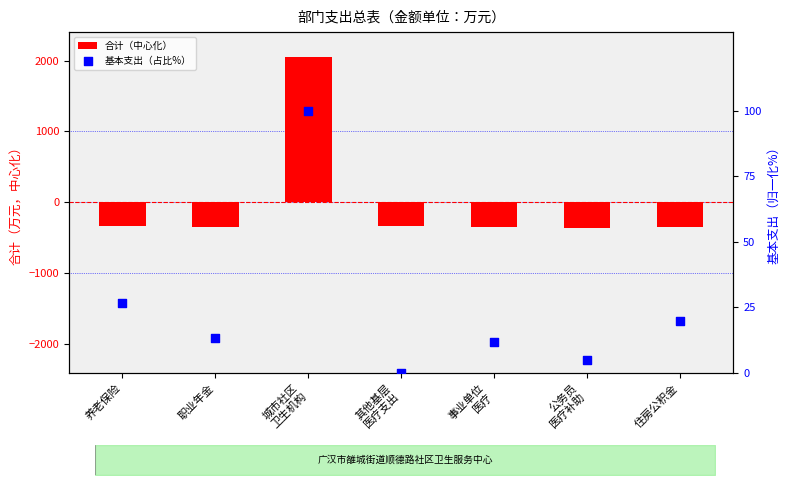

At which category is the sum across all series the highest?

城市社区
卫生机构